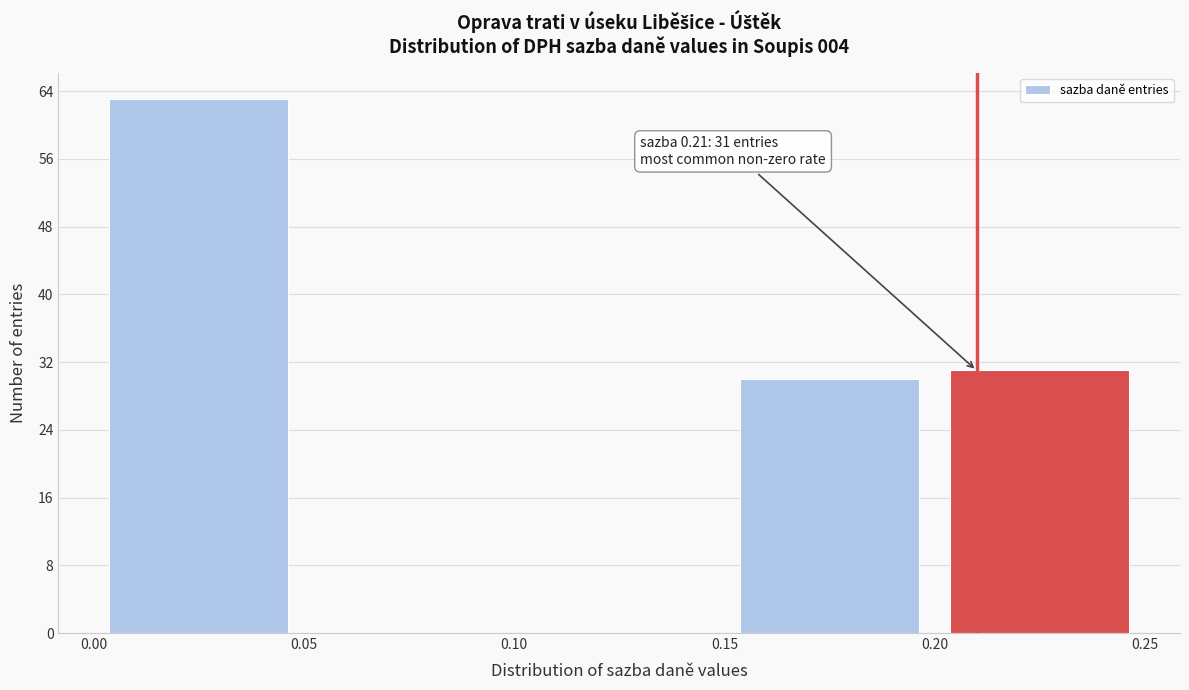

Which range on the x-axis has the tallest bar?

0.00 to 0.05